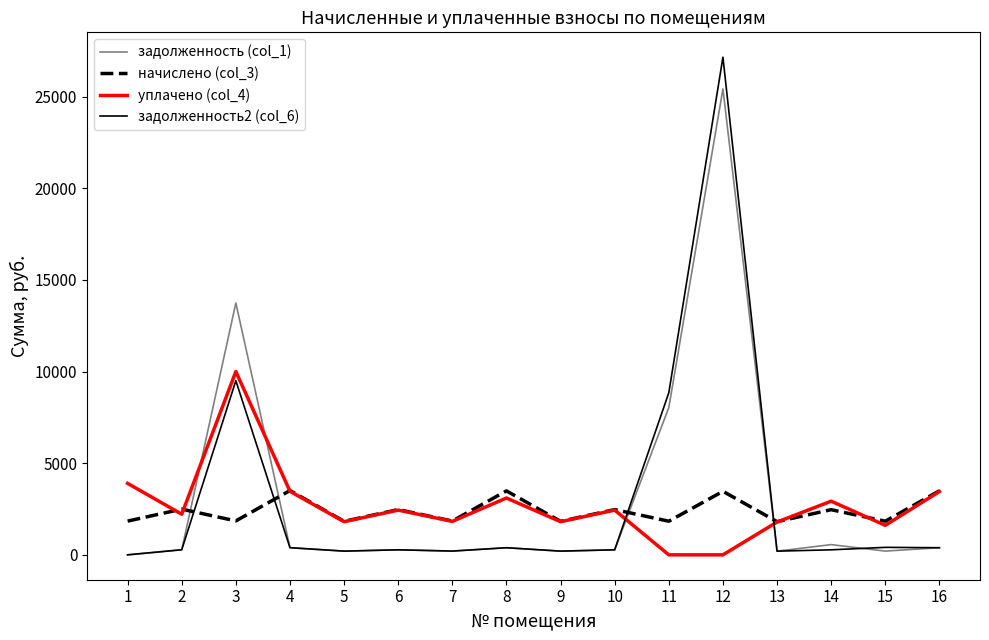

At how many categories does at least one series exceed 7538?

3